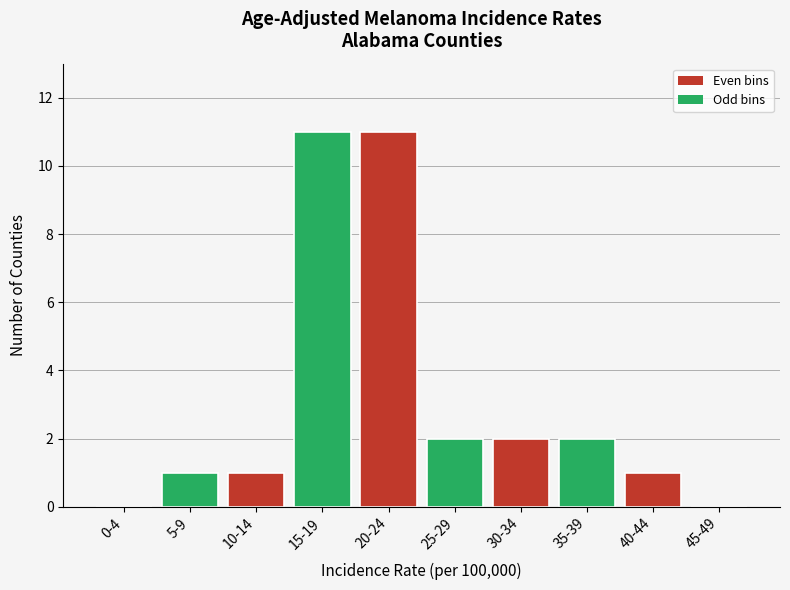

Reading right to left, list all the values displayed in this chart.

45-49=0	40-44=1	35-39=2	30-34=2	25-29=2	20-24=11	15-19=11	10-14=1	5-9=1	0-4=0